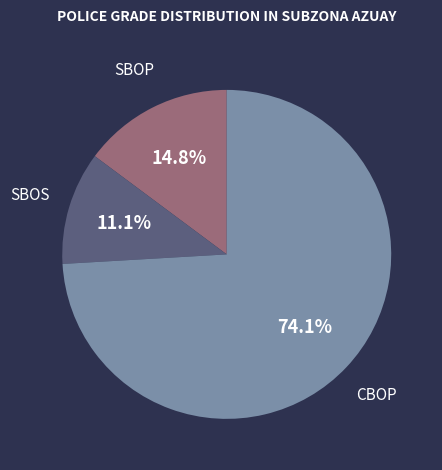

To the nearest percent, what is the difference between the CBOP and SBOP slice percentages?

59%